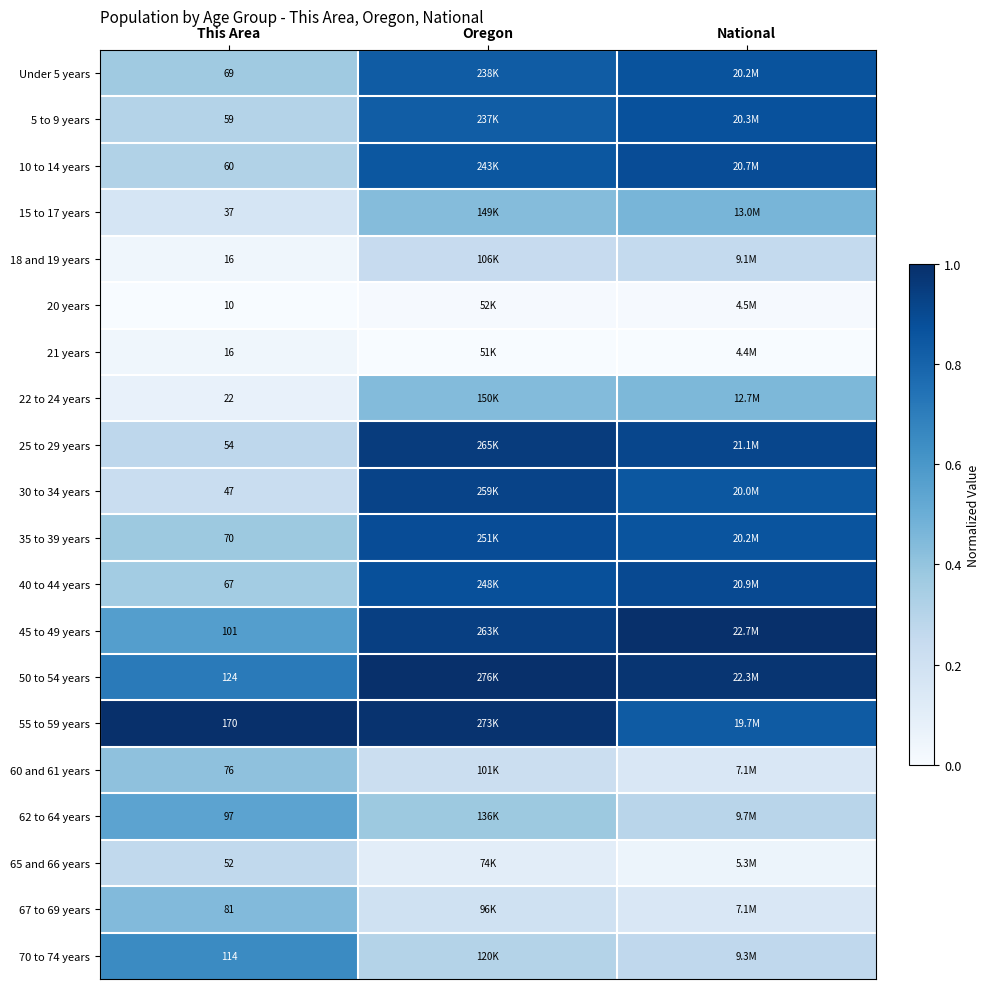

What is the spread (max minus min) of values at This Area?

160.0